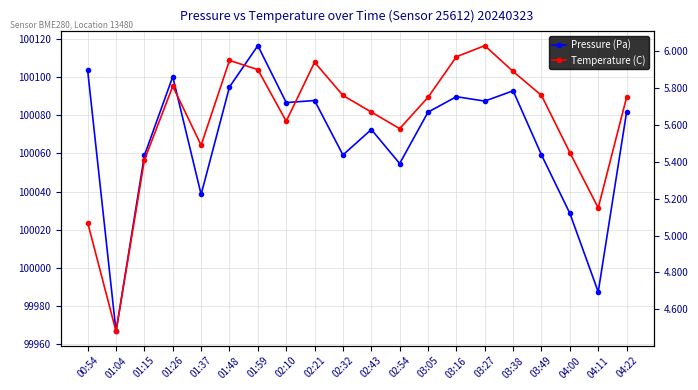

What is the highest value of the Pressure (Pa) series?

100116.6